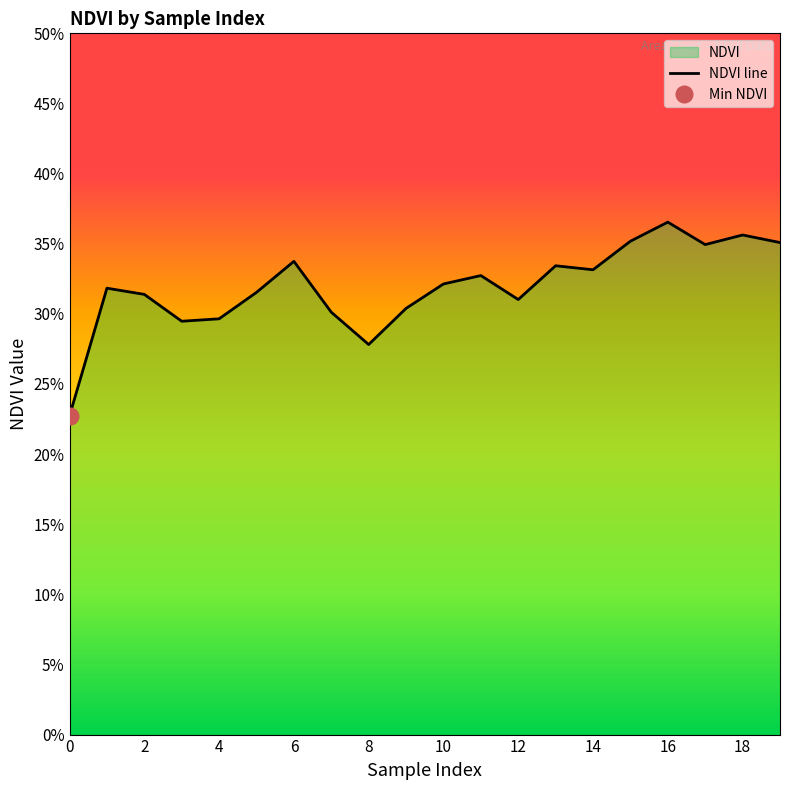

Count the values in the range 0 to 1.

20